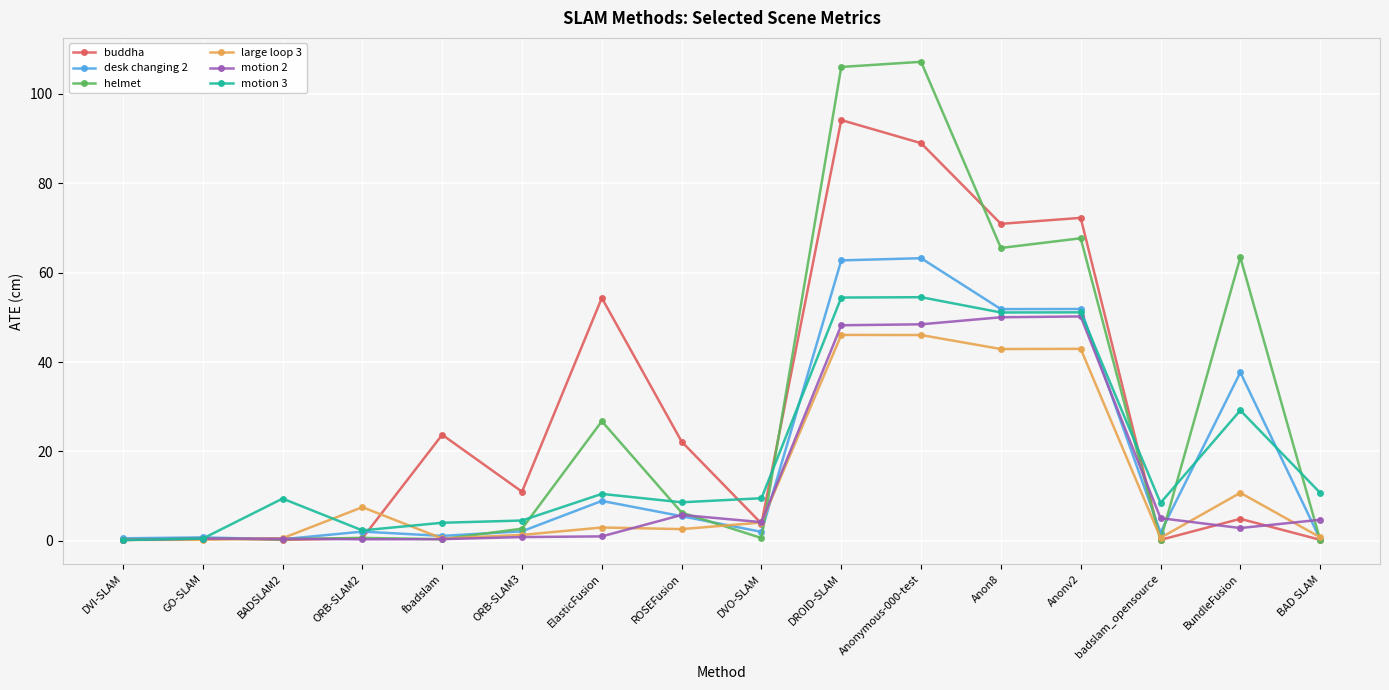

Is the value of buddha at ROSEFusion greater than the value of motion 2 at DVI-SLAM?

Yes